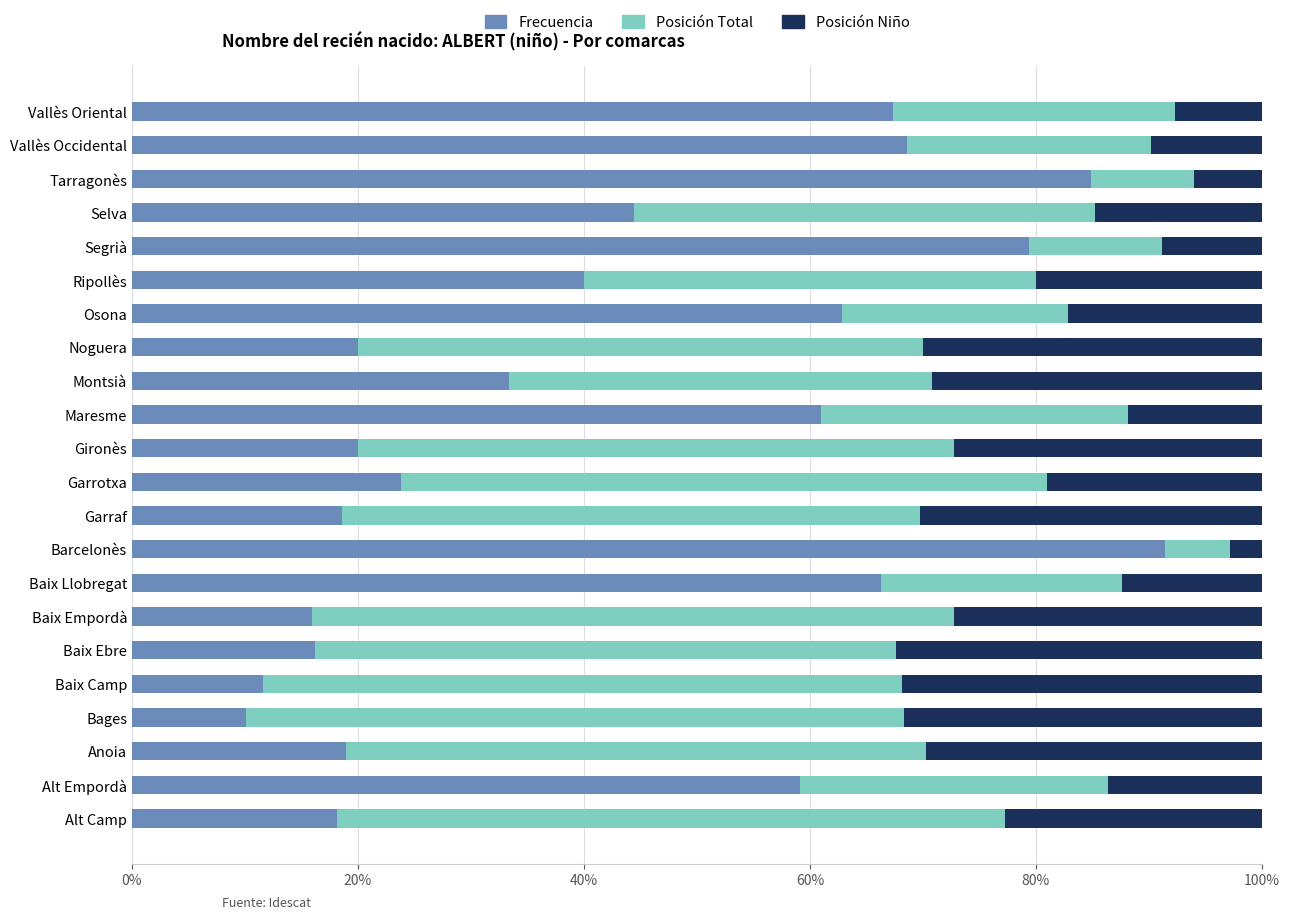

Which category has the highest value in the Frecuencia series?

Barcelonès